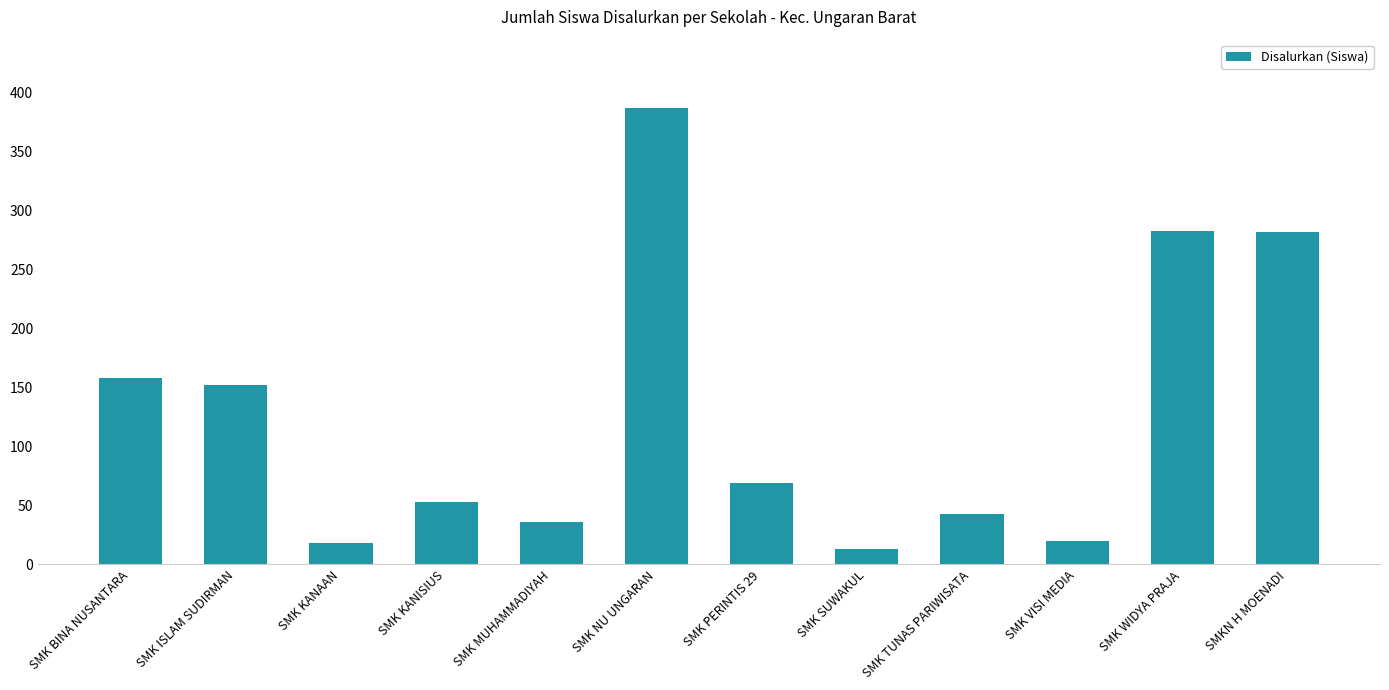

What is the change in value from SMK BINA NUSANTARA to SMK WIDYA PRAJA?

+125